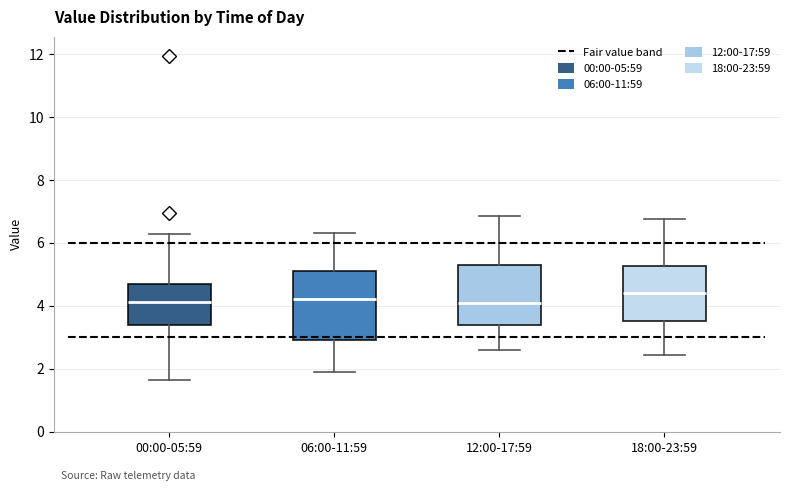

Comparing the boxes themselves (not the whiskers), which one is the tallest?

06:00-11:59